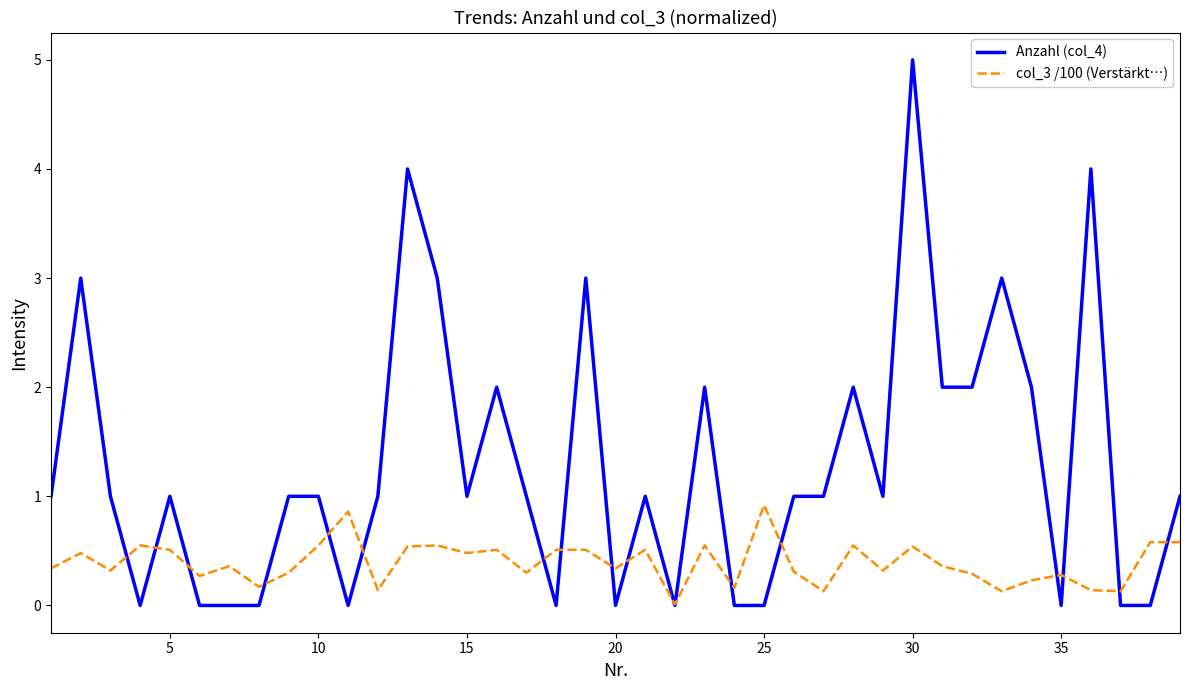

What is the greatest value displayed?

5.0